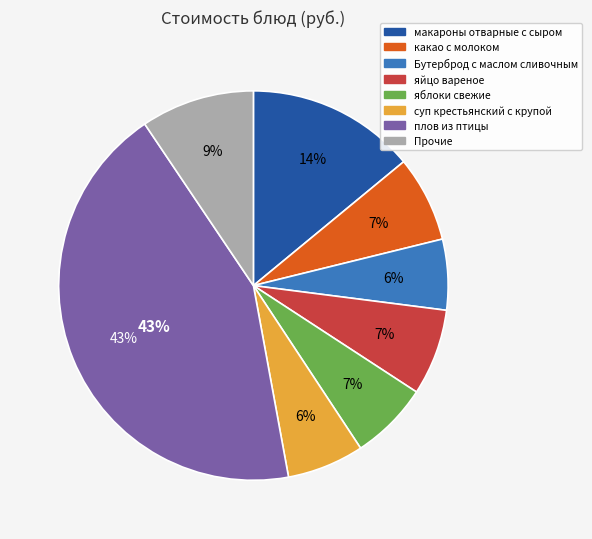

To the nearest percent, what portion does Бутерброд с маслом сливочным represent?

6%